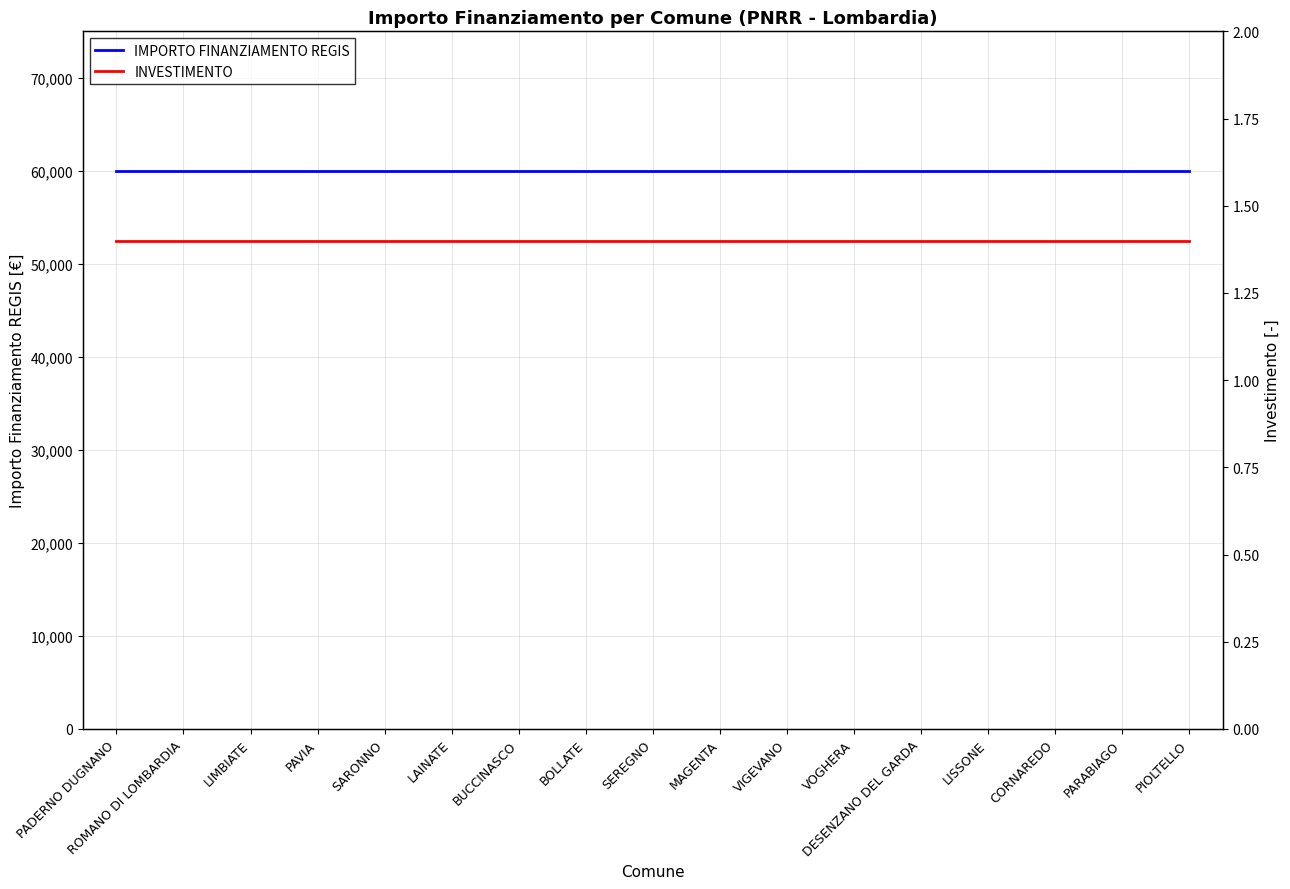

Which series has the widest spread of values?

IMPORTO FINANZIAMENTO REGIS